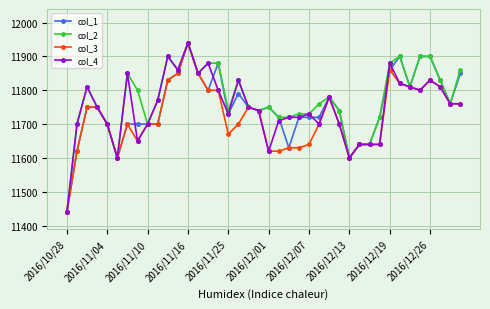

Which series has the largest total across all categories?

col_2